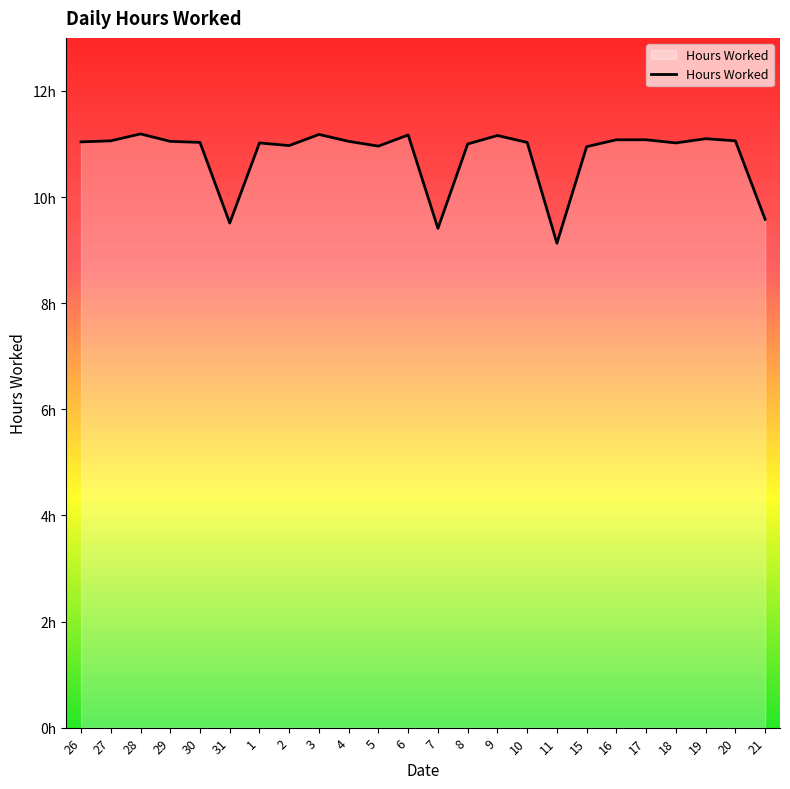

Is this an area chart (filled region under the line)?

Yes